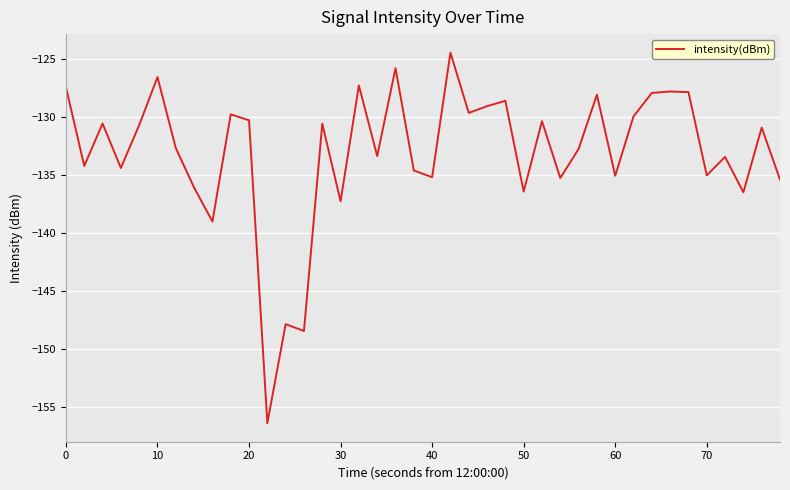

How many lines are shown in the chart?

1